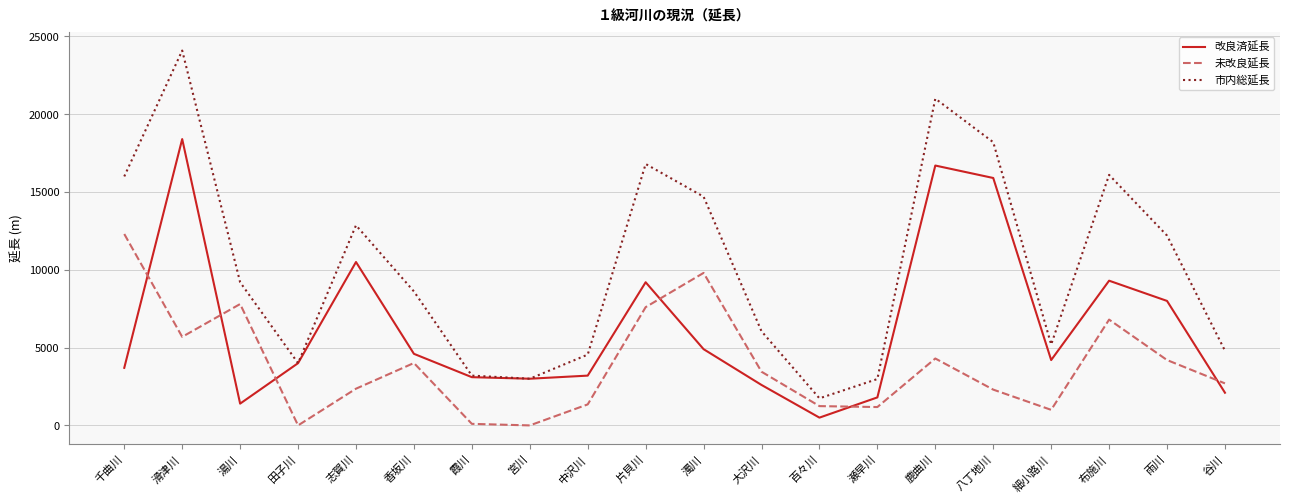

In 改良済延長, how many points are lower than both neighbors (excluding endpoints)?

4